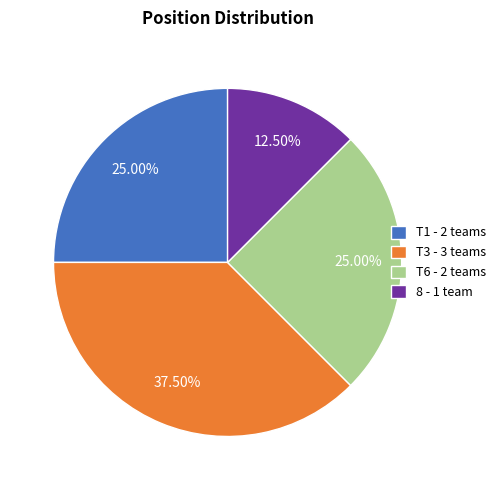

What percentage do 8 and T1 together represent?

37.5%